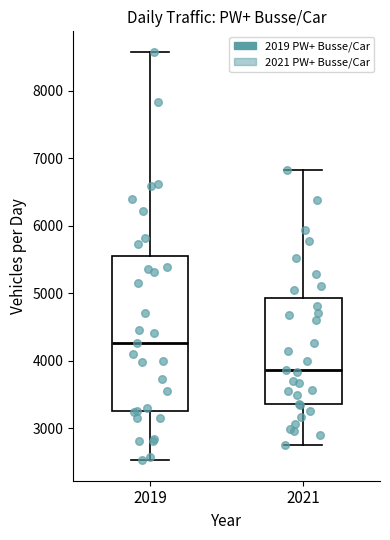

Reading left to right, read every box against the y-axis: the position of its median line, the range the box covers, and the ends of its whiskers. The values are not printed on the chart, so give them approximately, as read against the axis.

2019: median 4300, box 3200 to 5600, whiskers 2500 to 8600
2021: median 3900, box 3400 to 4900, whiskers 2700 to 6800